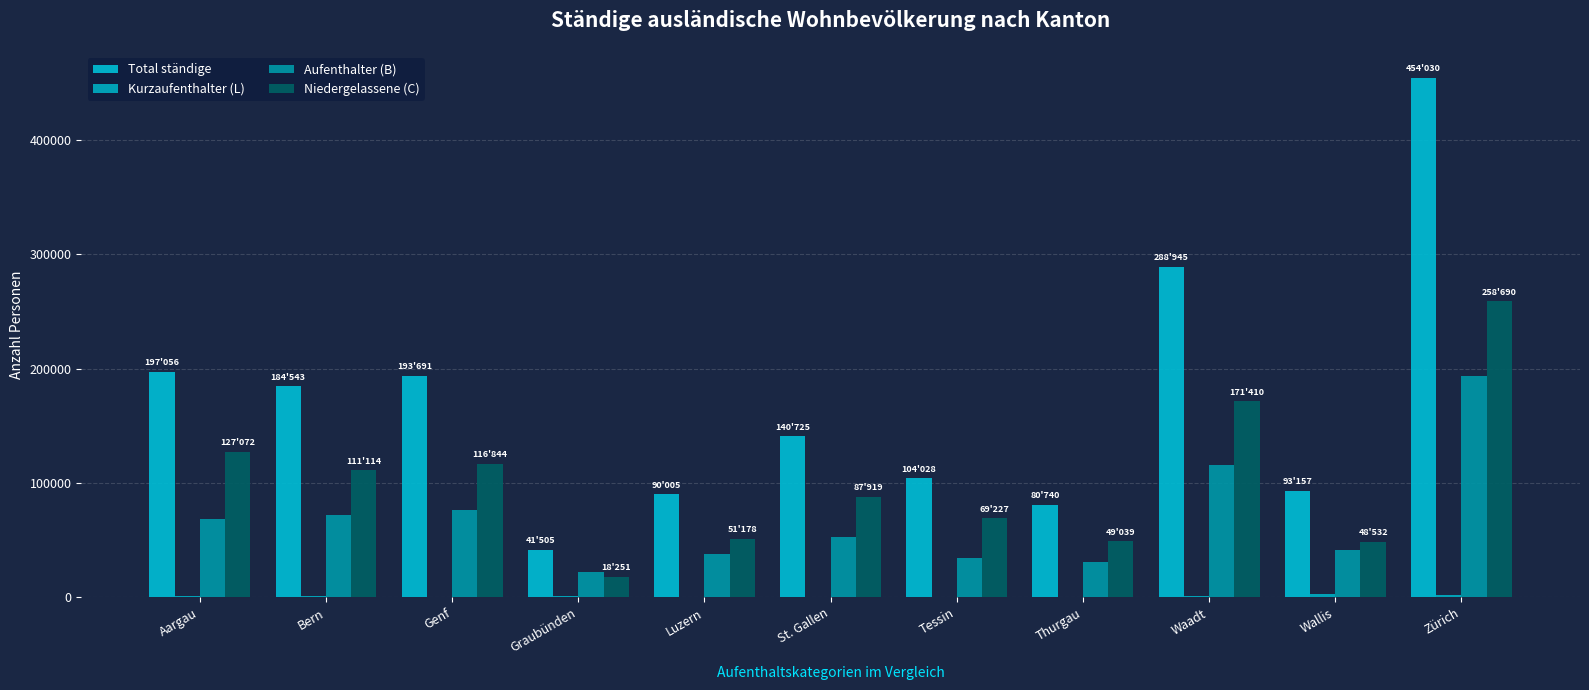

How many groups of bars are there?

11